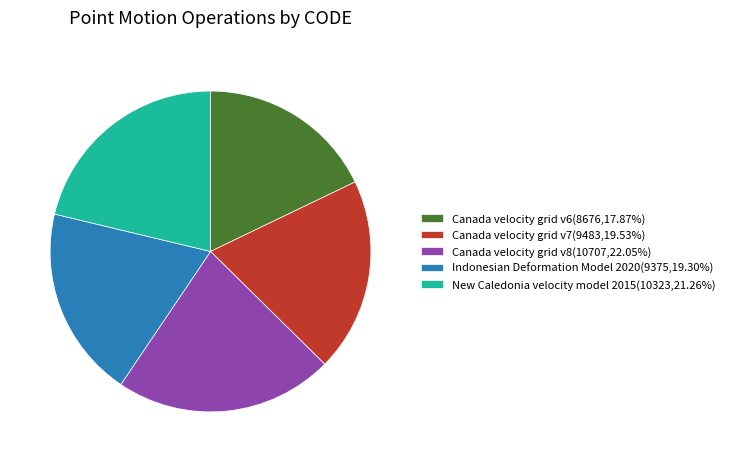

How many segments does this pie chart have?

5